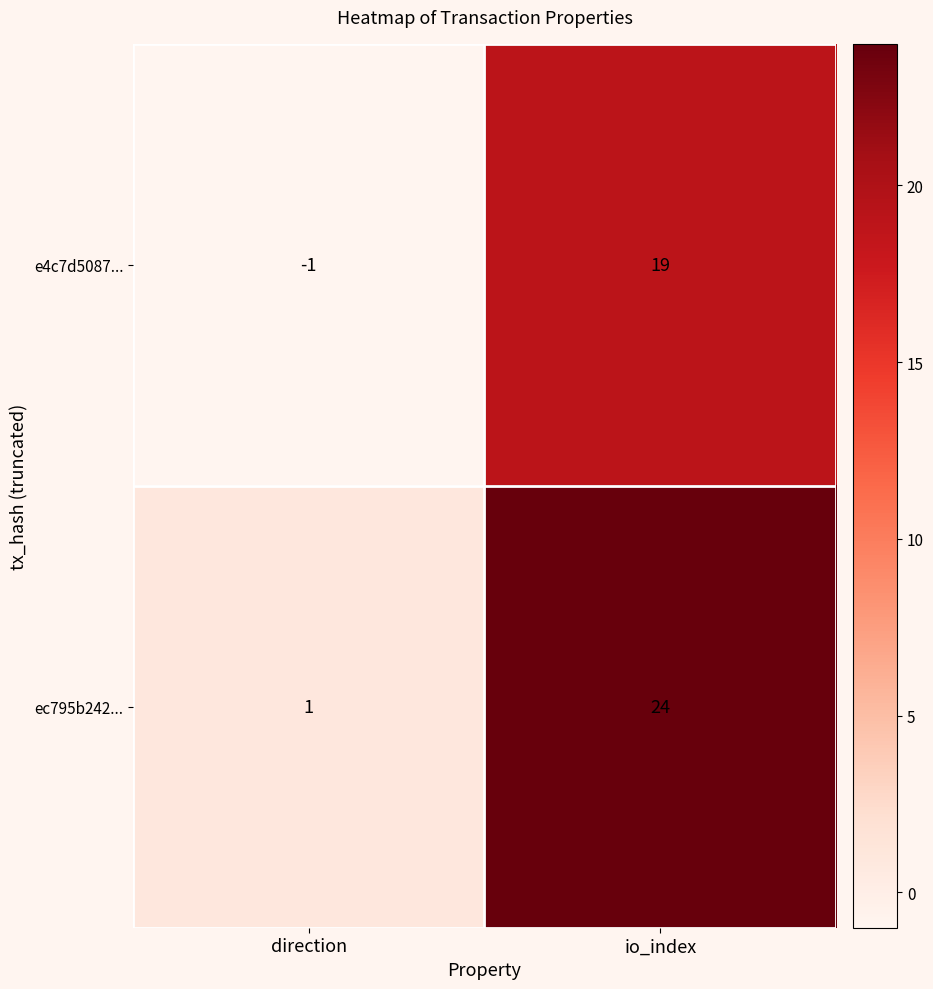

At which category is the sum across all series the highest?

io_index